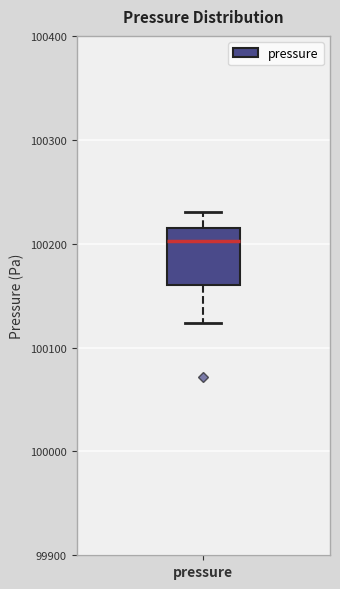

Transcribe this box plot: give where the median line is, the range the box spans, and where the two whiskers end, as read against the y-axis. The values are not printed on the chart, so give them approximately, as read against the axis.

median 100200, box 100160 to 100220, whiskers 100120 to 100230